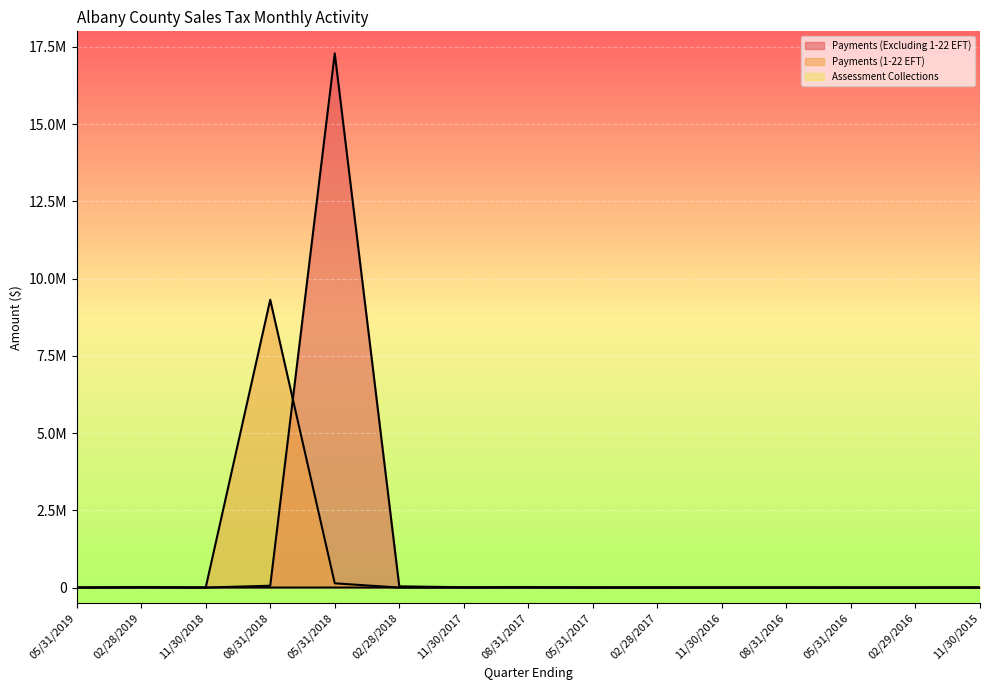

Reading left to right, list all the values displayed in this chart.

Payments (Excluding 1-22 EFT): 4.9	17305.3	0.0	59403.2	17287289.4	39641.2	10459.9	14388.8	2802.0	3373.5	1534.4	1924.5	990.8	936.2	3240.1
Payments (1-22 EFT): 0.0	0.0	0.0	9312457.0	137337.9	7.0	0.0	0.0	0.0	0.0	0.0	0.0	0.0	0.0	0.0
Assessment Collections: 0.0	0.0	0.0	0.0	749.1	0.0	0.0	0.0	-0.4	0.0	0.0	0.0	0.0	0.0	0.0